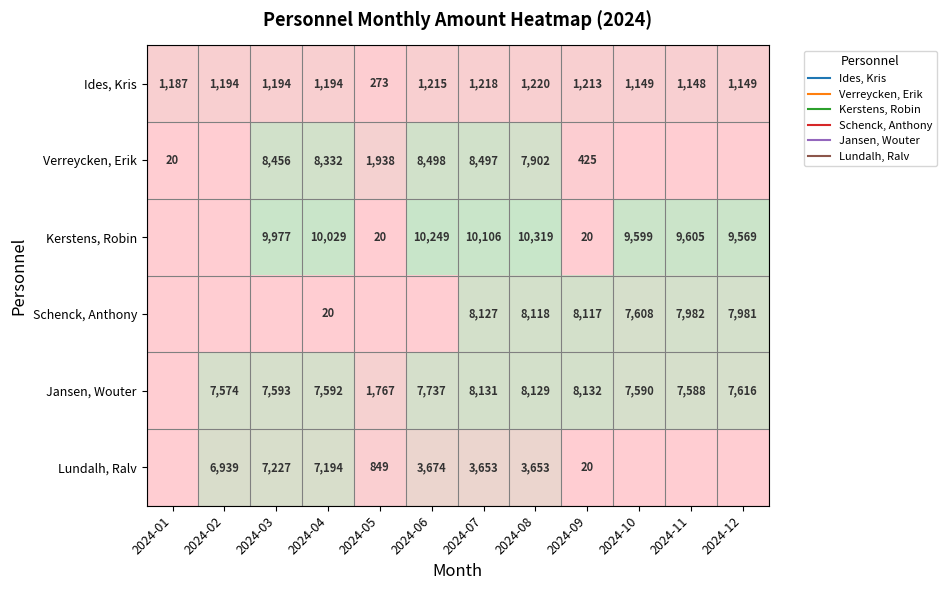

Count the number of categories in the chart.

12